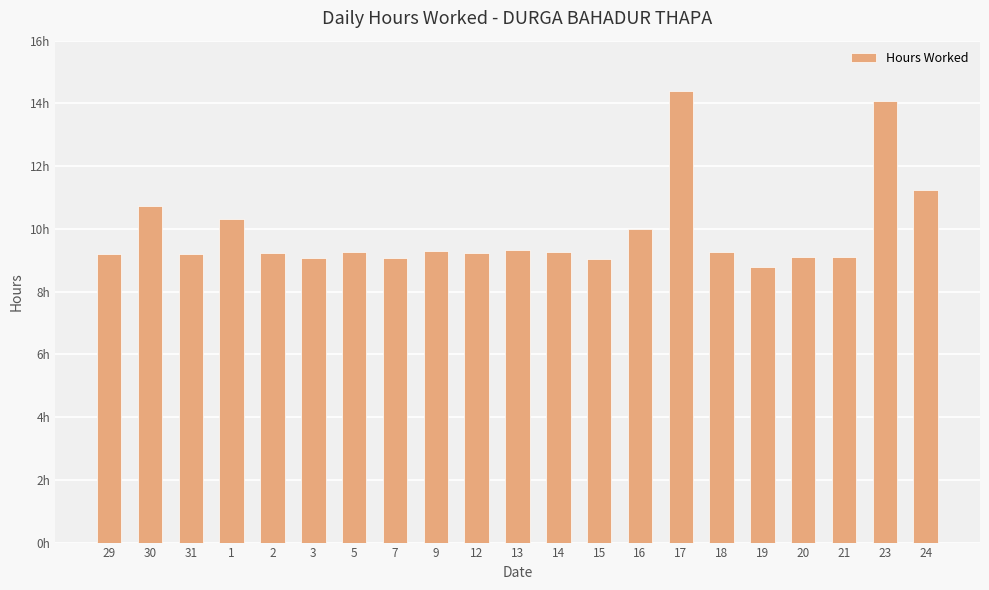

Which label corresponds to the smallest value in the chart?

19